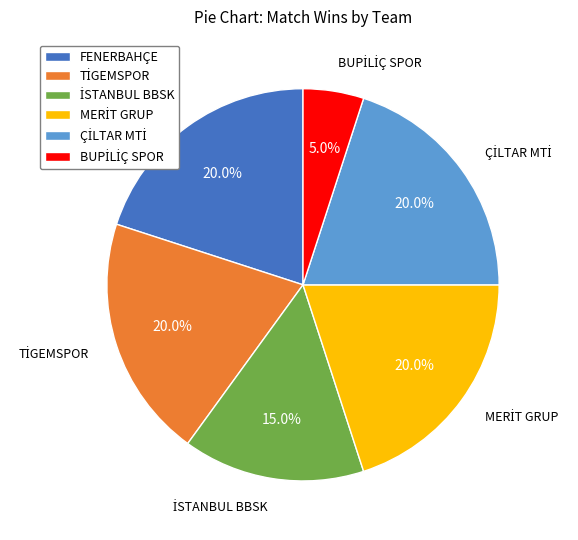

How many segments does this pie chart have?

6